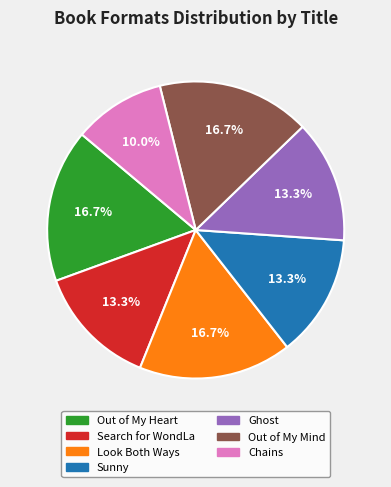

Is there a majority slice in this chart?

No